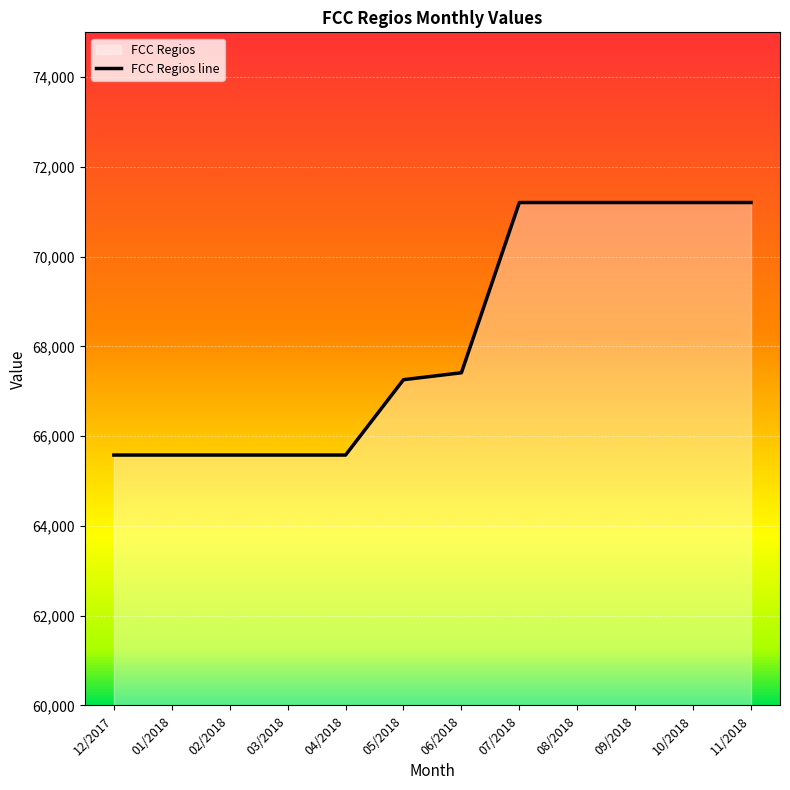

What is the sum of all values?

818602.1